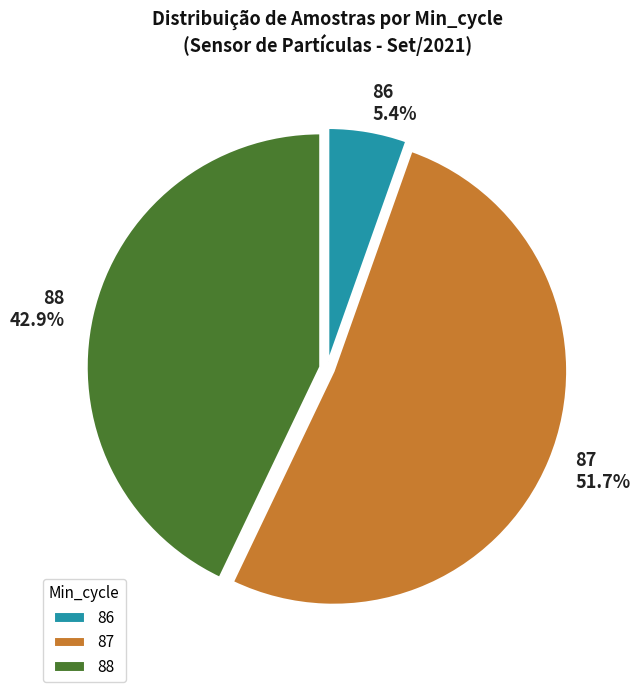

Is there a majority slice in this chart?

Yes